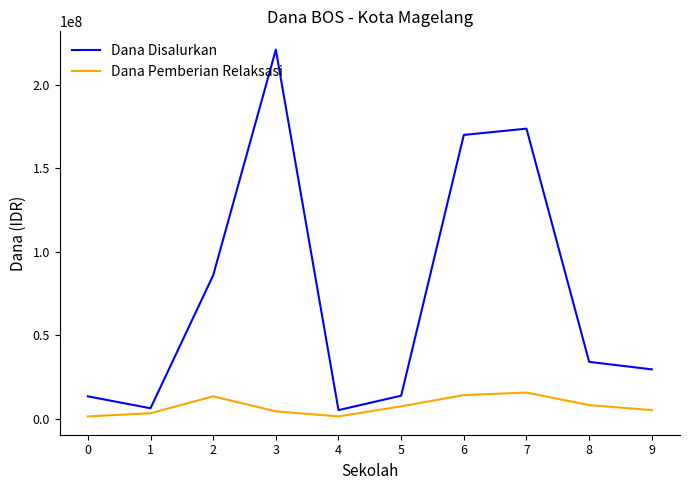

True or false: Dana Pemberian Relaksasi and Dana Disalurkan intersect in this chart.

False